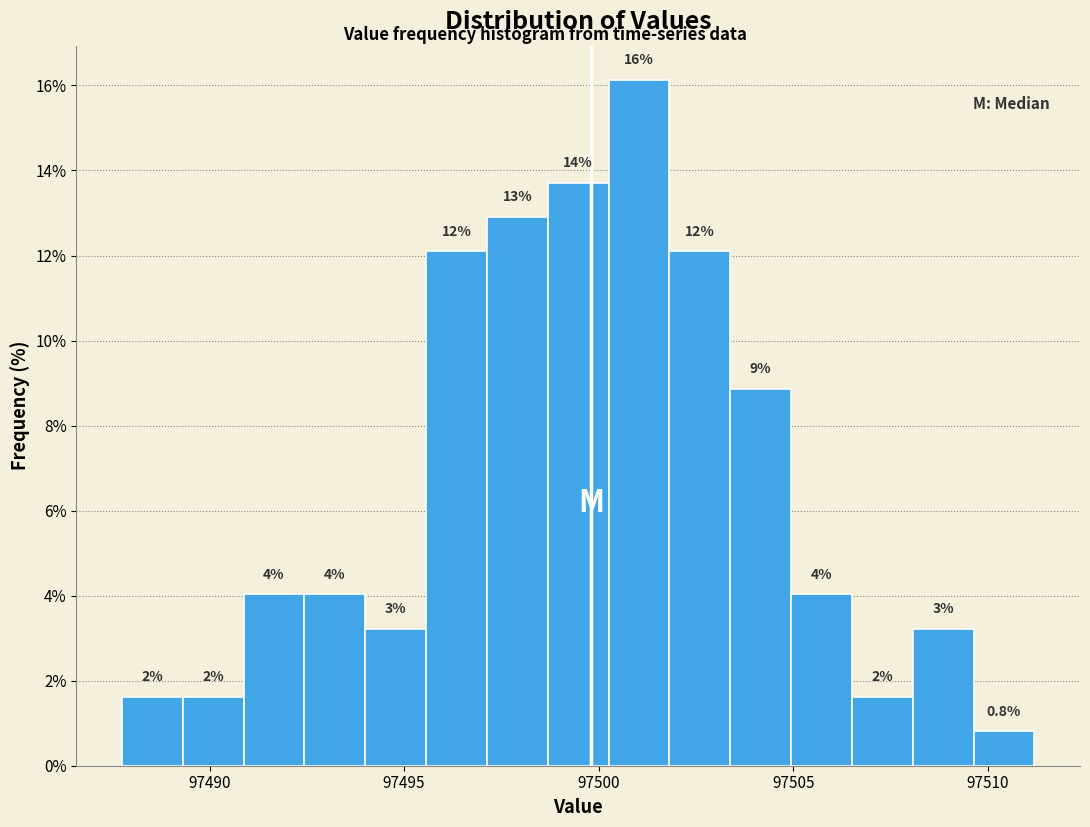

Around what value on the x-axis is the tallest bar? Give the approximate position of its centre, as read against the axis.

97501.0